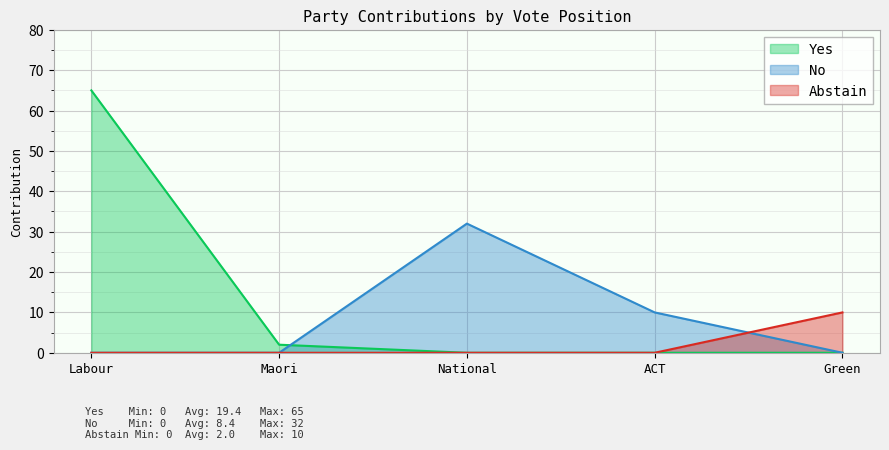

Count the number of data series in this chart.

3